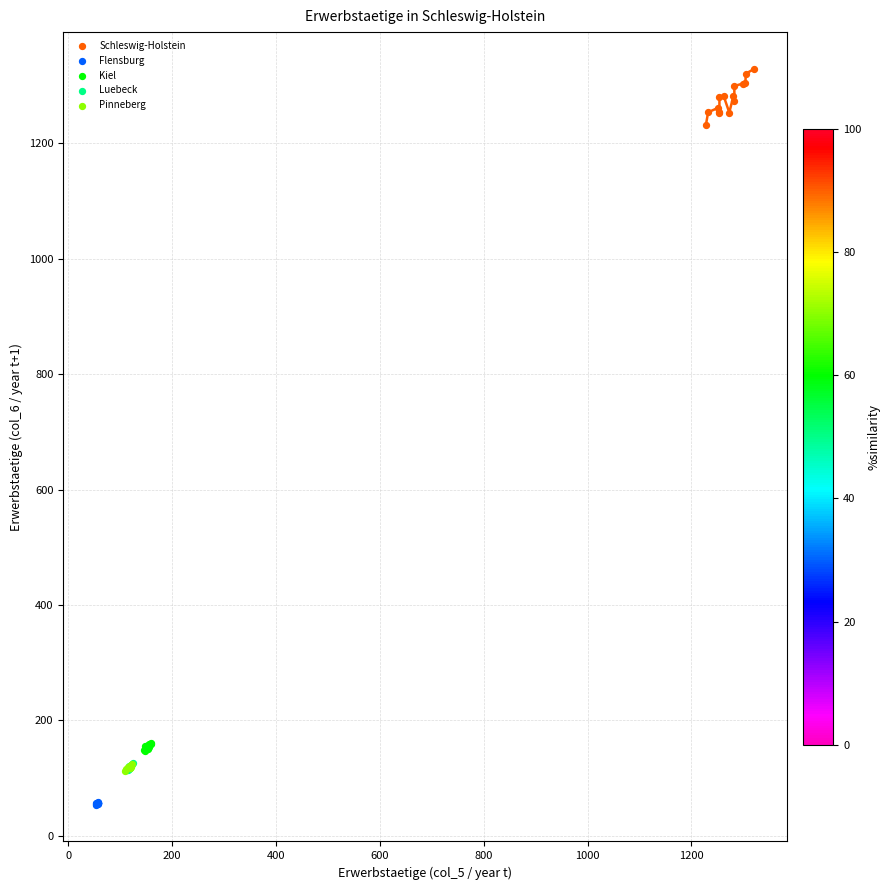

Which series has the largest Y range (max minus min)?

Schleswig-Holstein